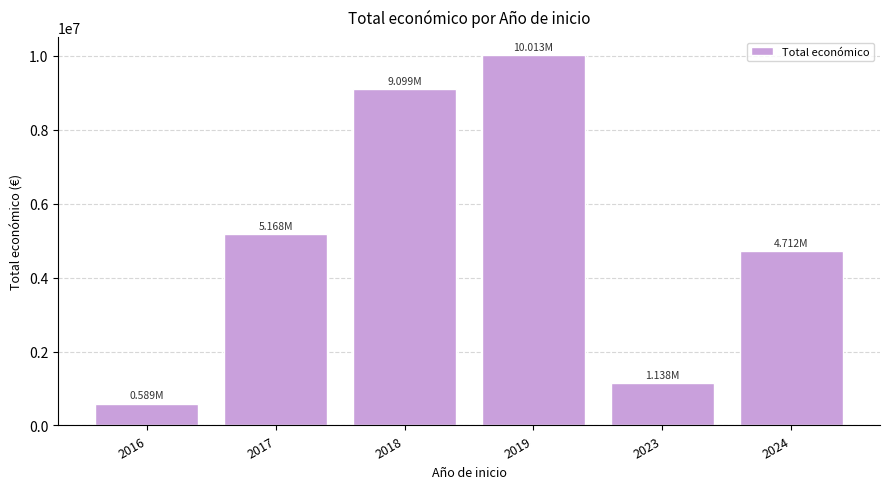

Reading left to right, what are all the values shown in this chart?

589119	5168175	9098719	10012927	1138479	4711822